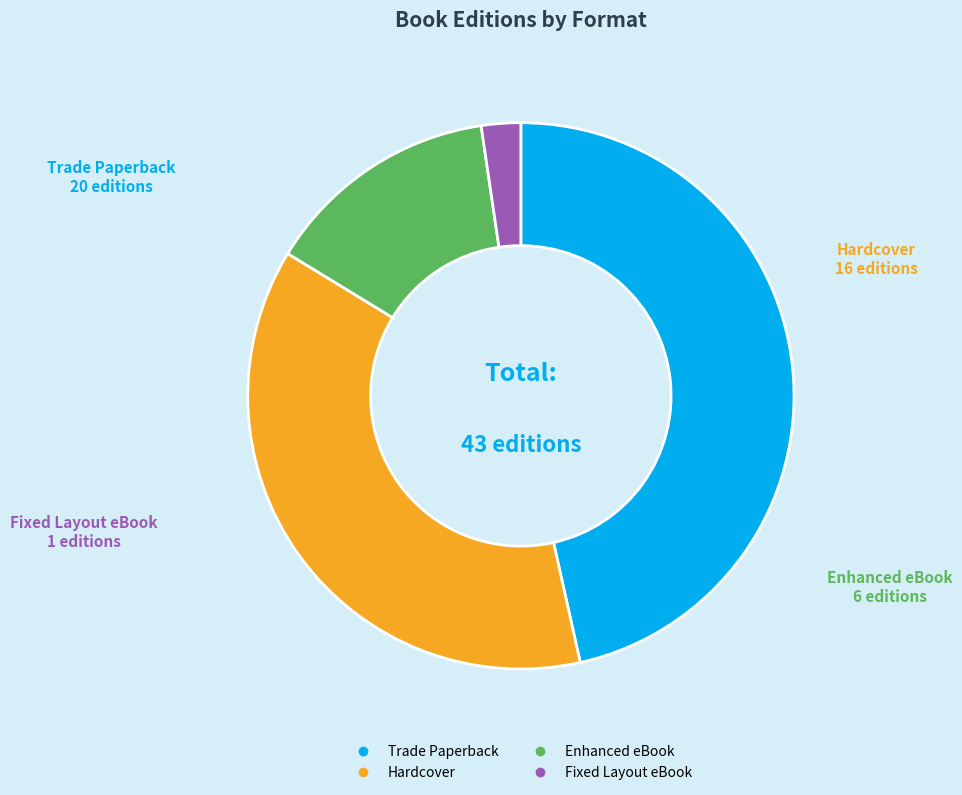

Is there a majority slice in this chart?

No